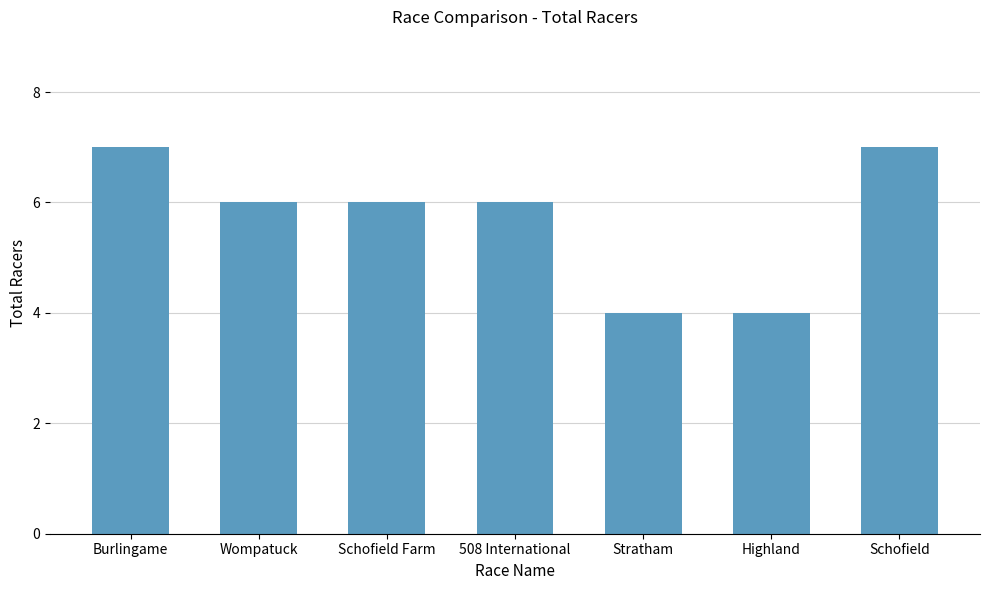

Reading left to right, transcribe all the data shown in this chart.

7	6	6	6	4	4	7